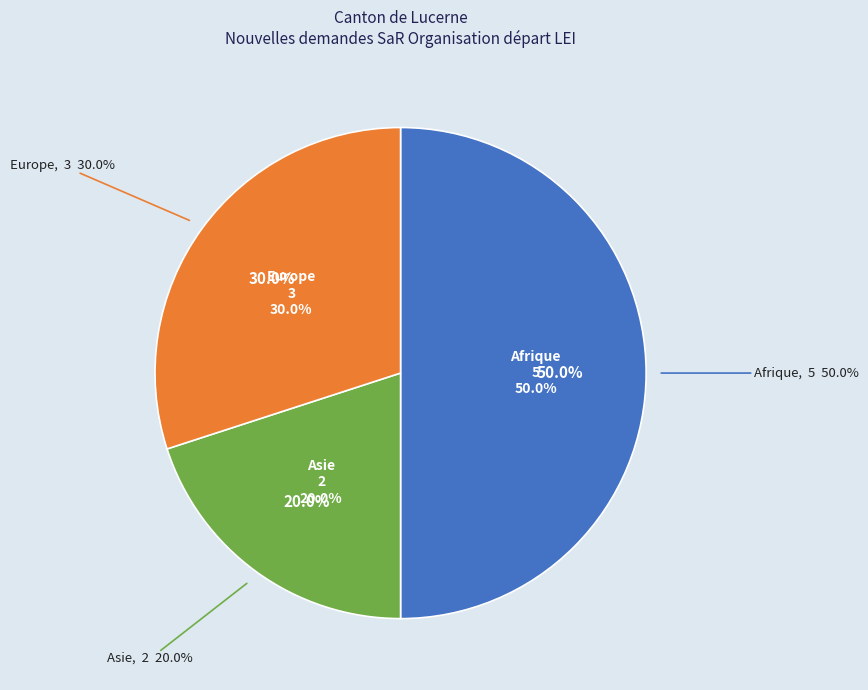

Which has a higher value, Afrique or Asie?

Afrique